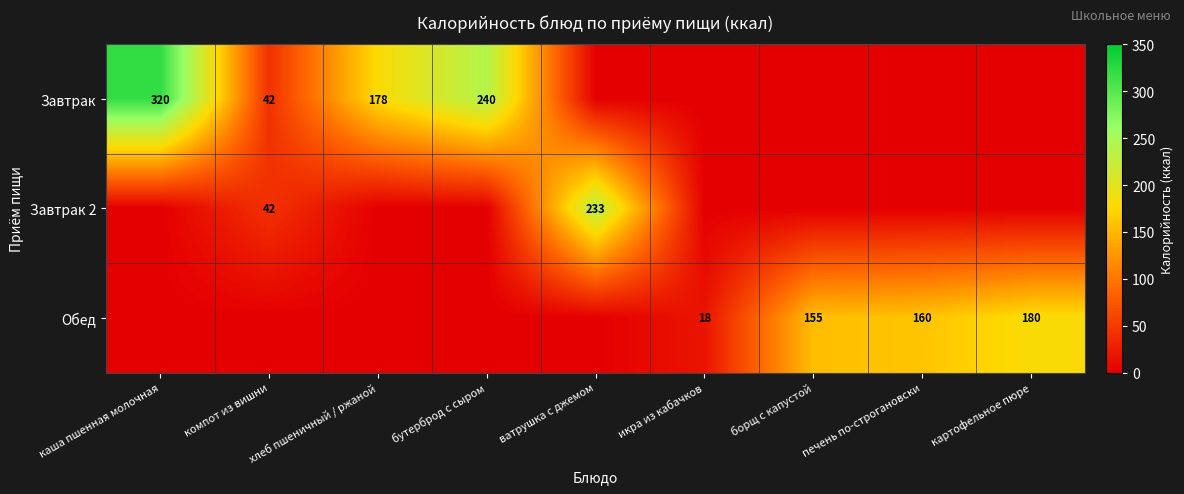

Which has a higher value, компот из вишни or ватрушка с джемом?

компот из вишни